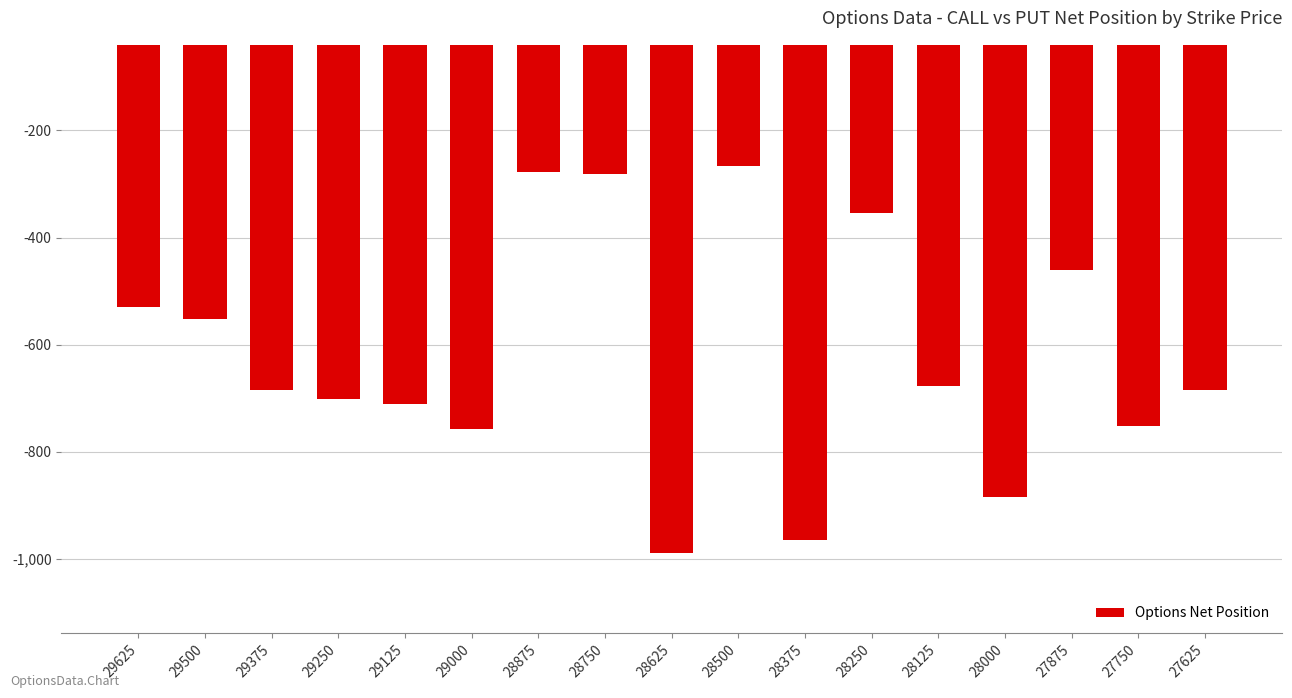

Reading right to left, transcribe all the data shown in this chart.

-684	-752	-461	-885	-677	-354	-965	-267	-990	-282	-277	-757	-711	-702	-684	-552	-530